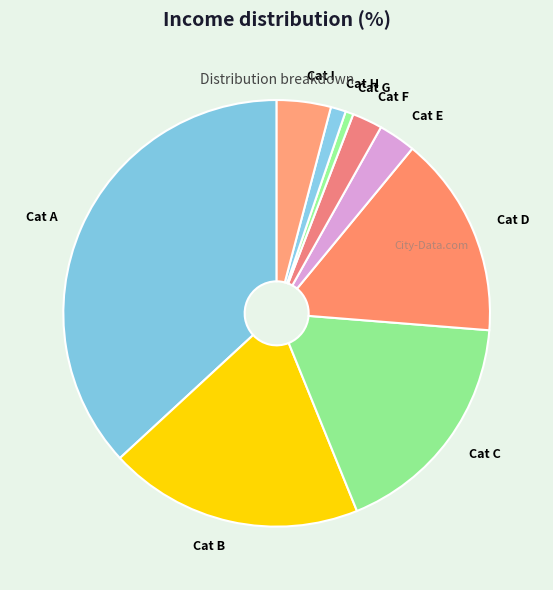

What is the largest slice in the pie chart?

Cat A